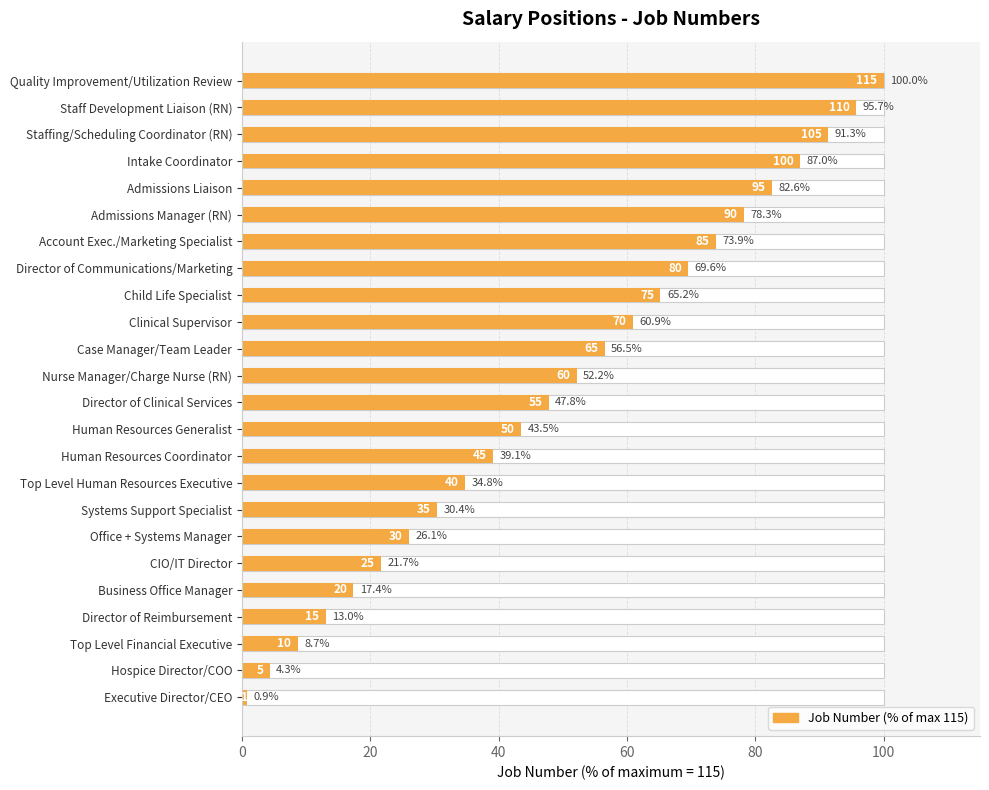

What is the greatest value displayed?

100.0